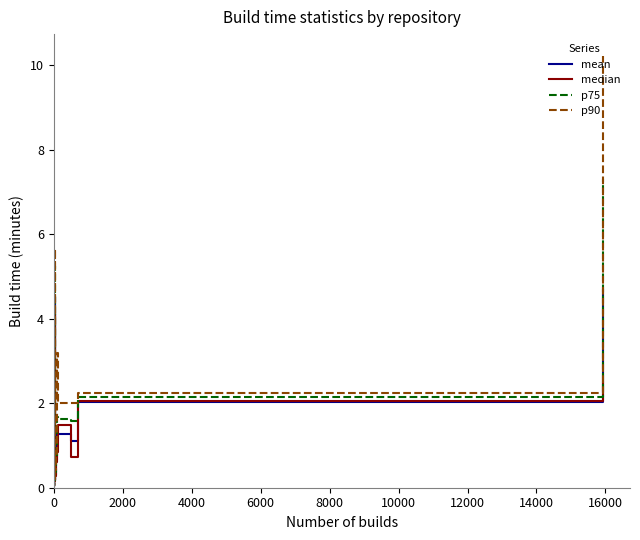

How many lines are shown in the chart?

4